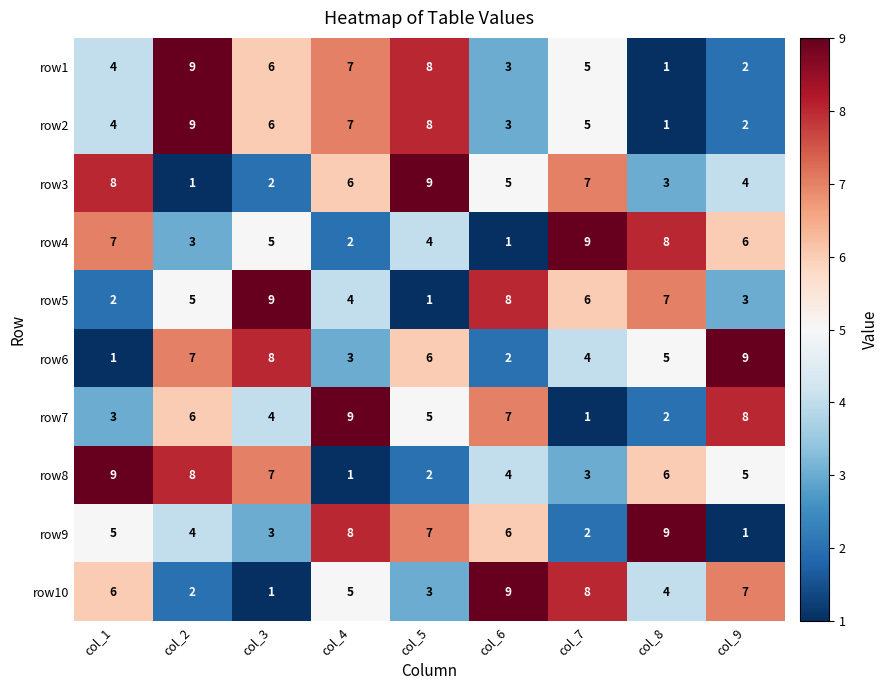

Rank the categories by row1 value from lowest to highest.

col_8, col_9, col_6, col_1, col_7, col_3, col_4, col_5, col_2